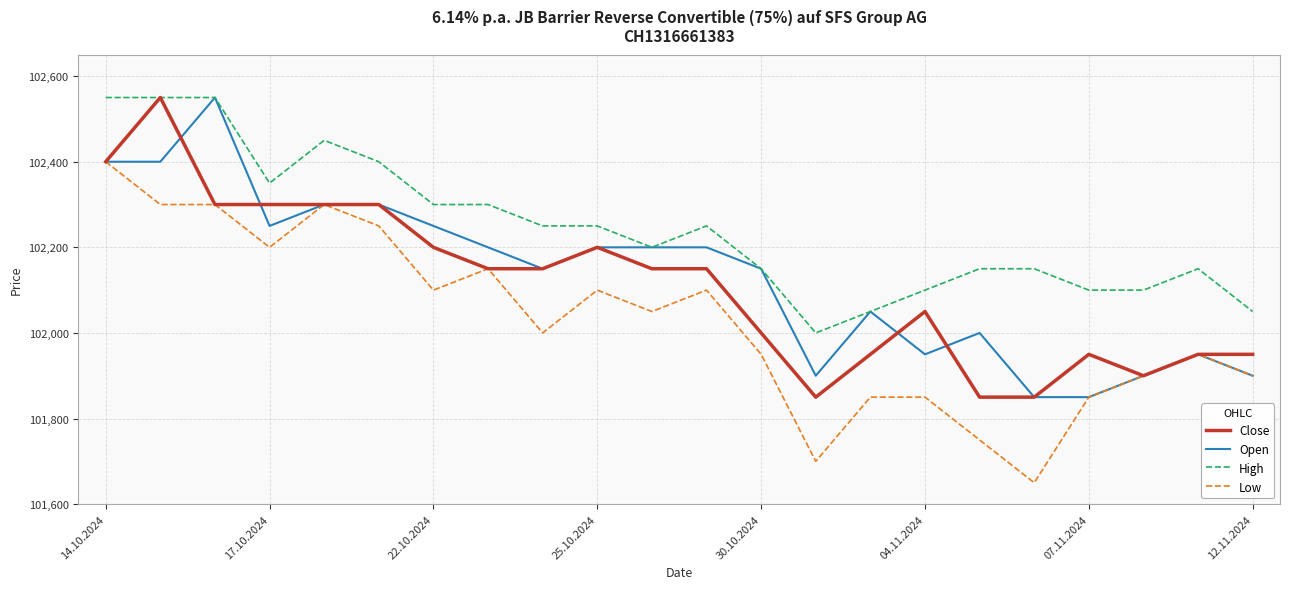

Which series has the largest total across all categories?

High